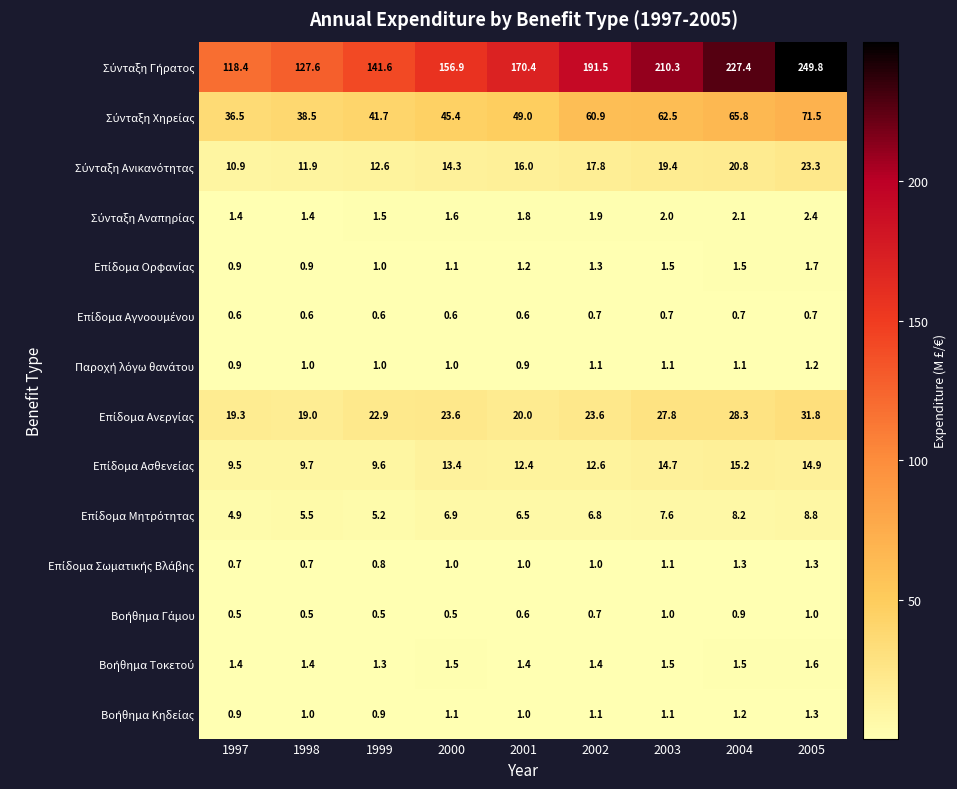

Which category has the highest value across all series?

2005